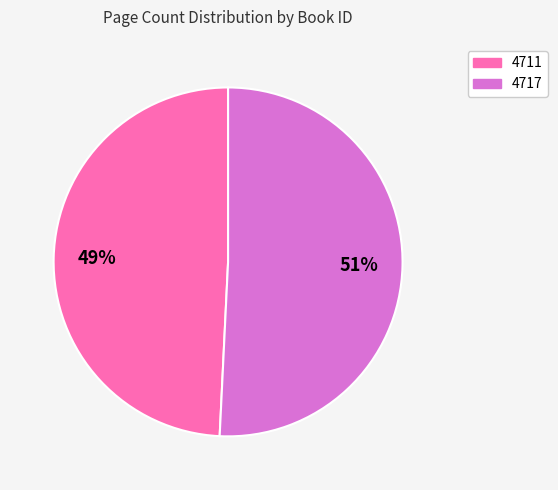

Is it true that 4717 is 51% of the pie?

True